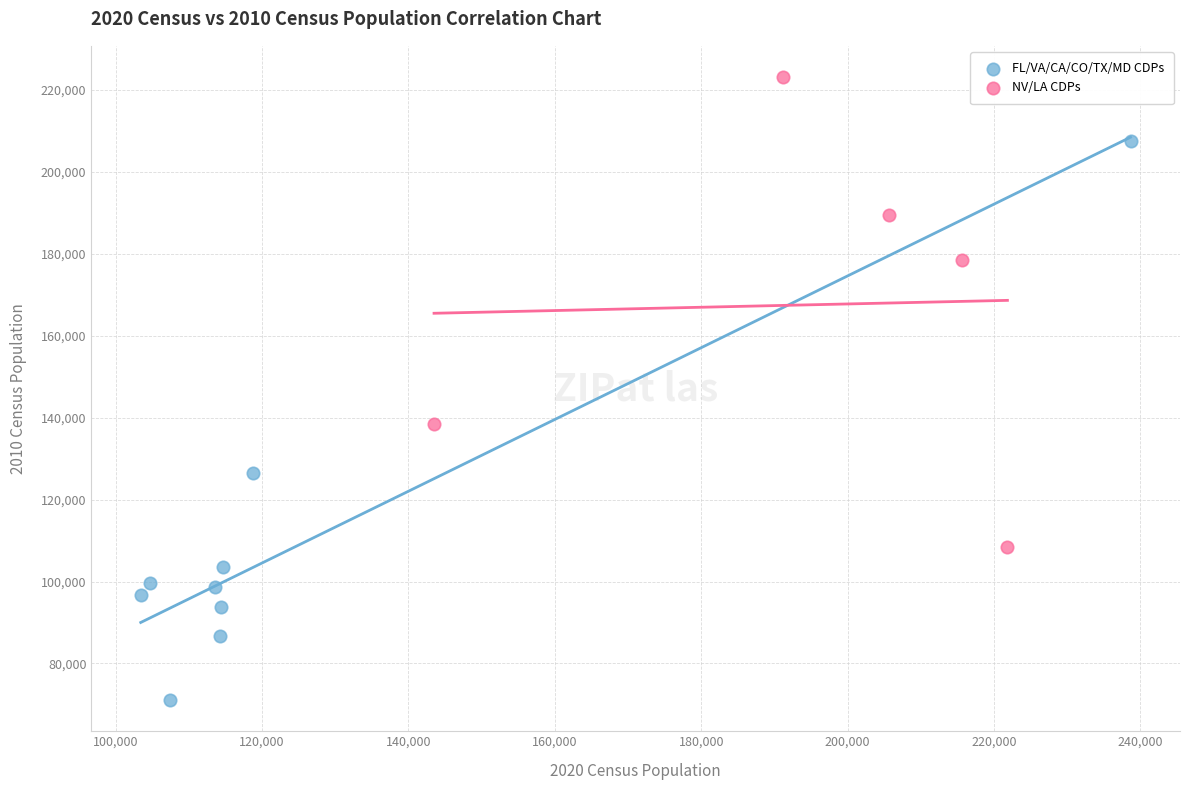

Which series contains the highest Y value?

NV/LA CDPs